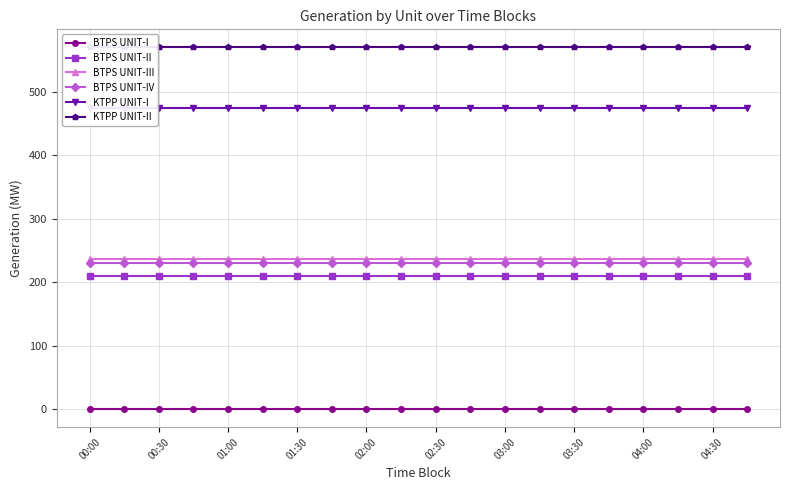

List the series in order of their peak value, highest first.

KTPP UNIT-II, KTPP UNIT-I, BTPS UNIT-III, BTPS UNIT-IV, BTPS UNIT-II, BTPS UNIT-I